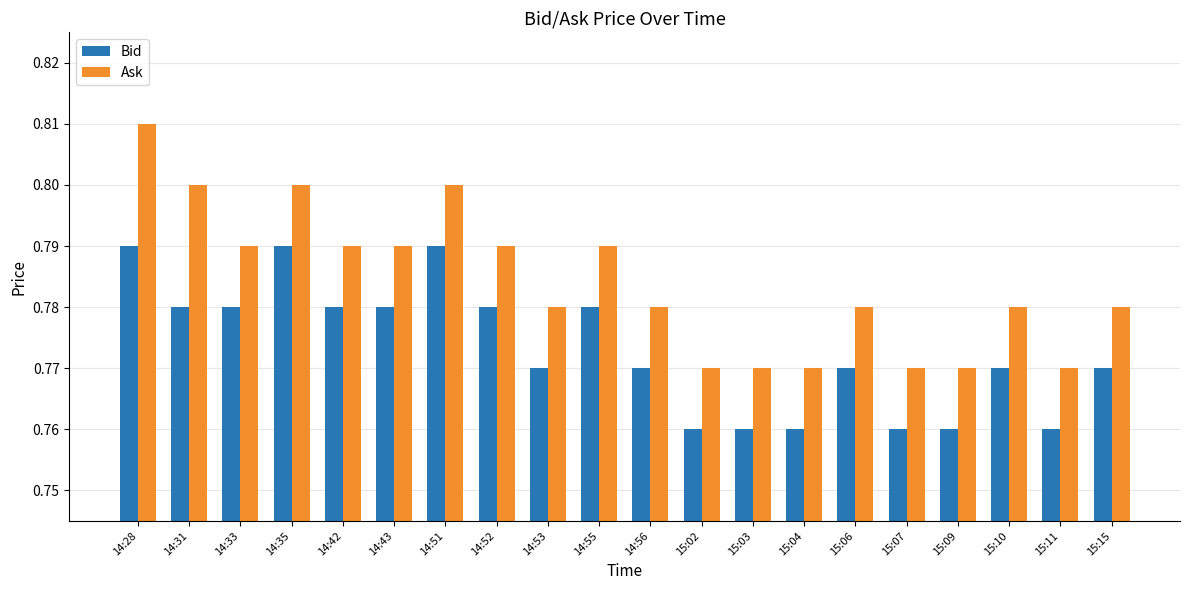

How many bars are there in total?

40